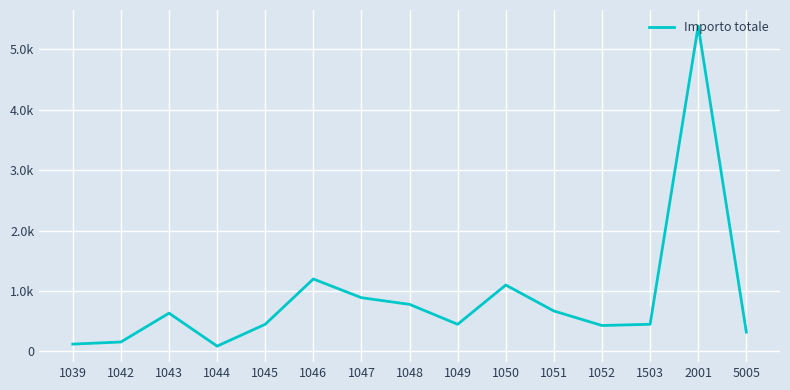

What is the change in value from 1043 to 1051?

+35.8